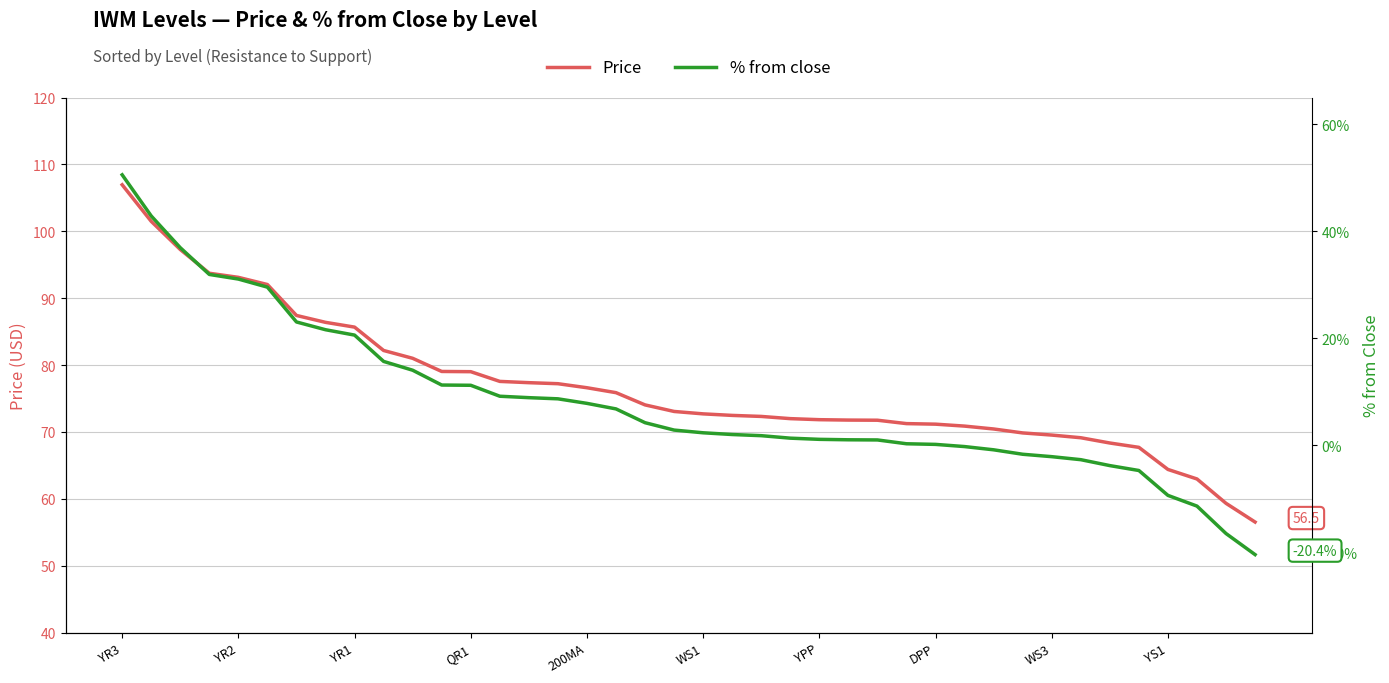

At which category is the sum across all series the highest?

YR3